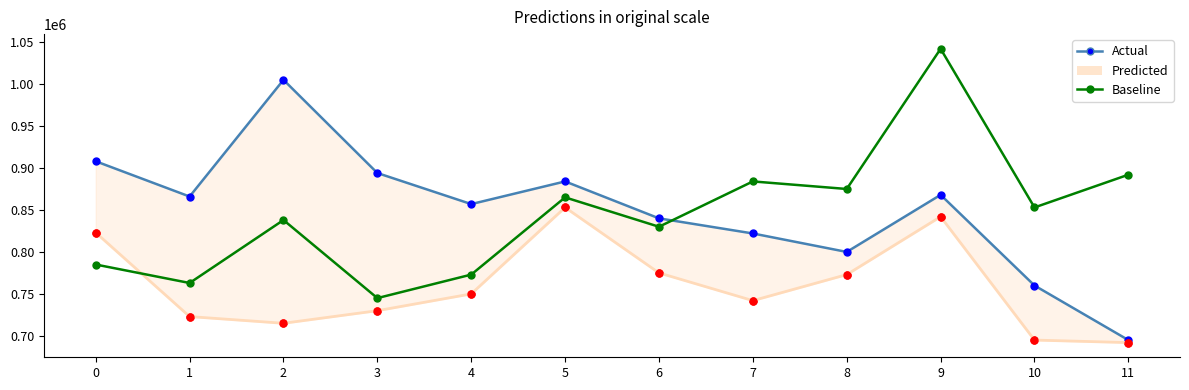

Which series has the widest spread of values?

Actual